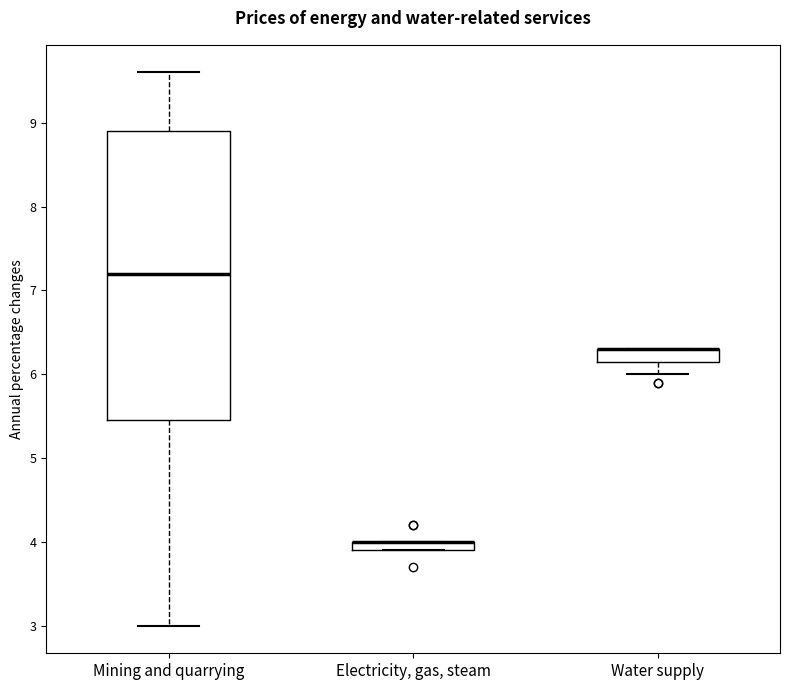

Which box is the tallest, from its lower edge to its upper edge?

Mining and quarrying